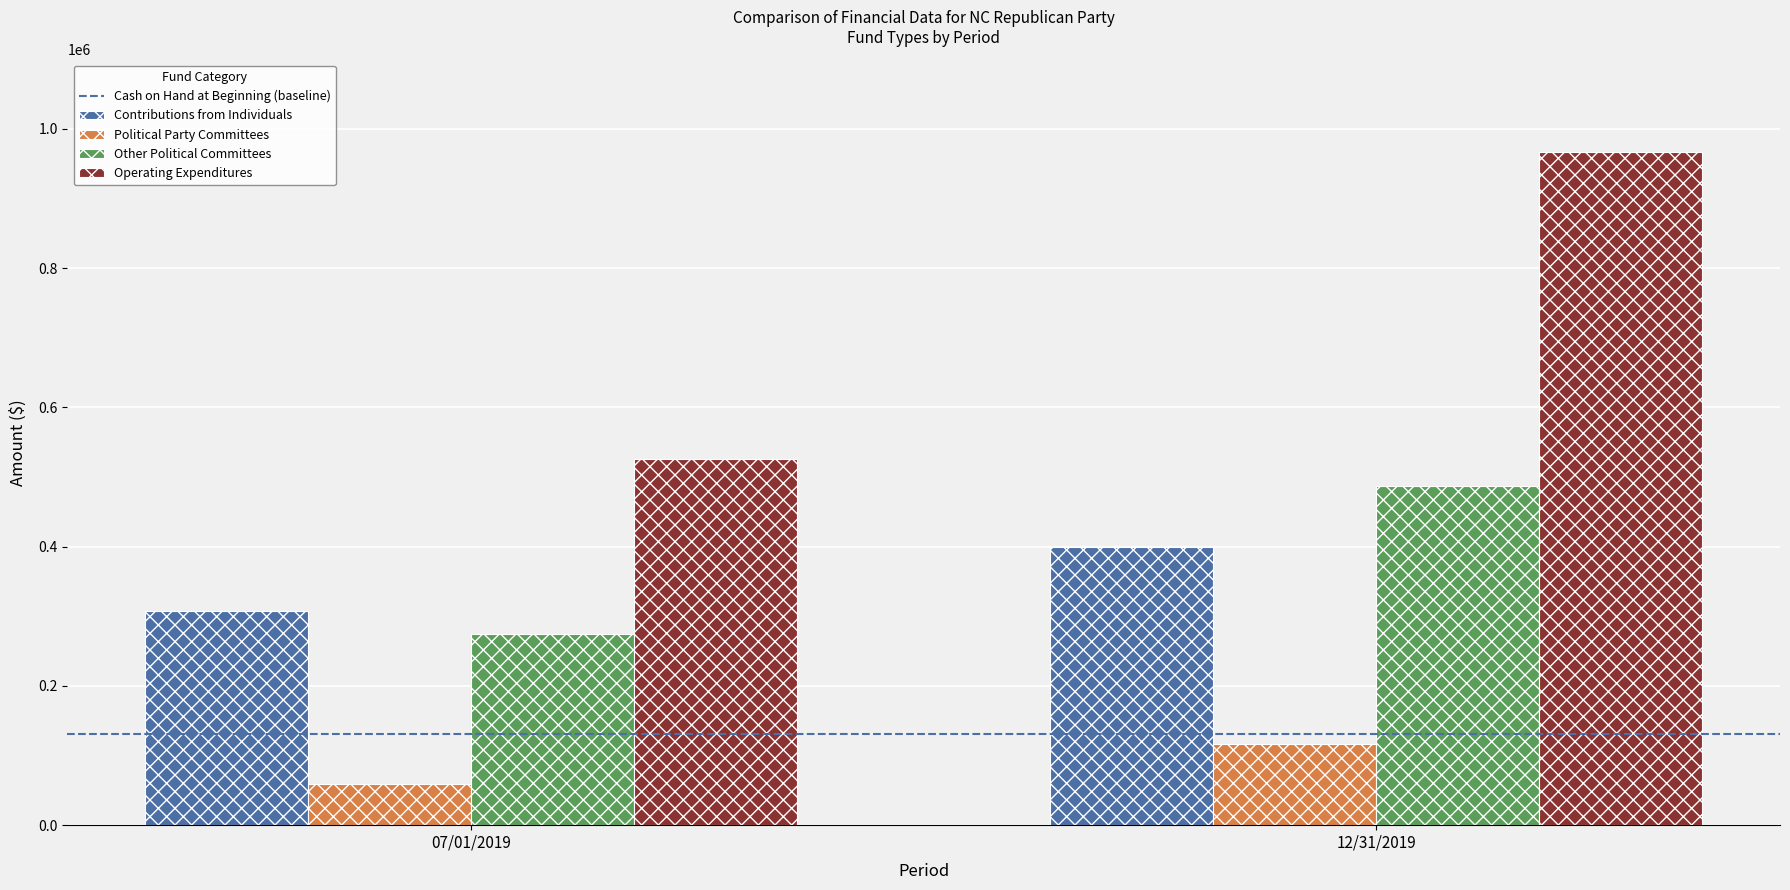

What is the difference between the highest and lowest values at 12/31/2019?

851029.0